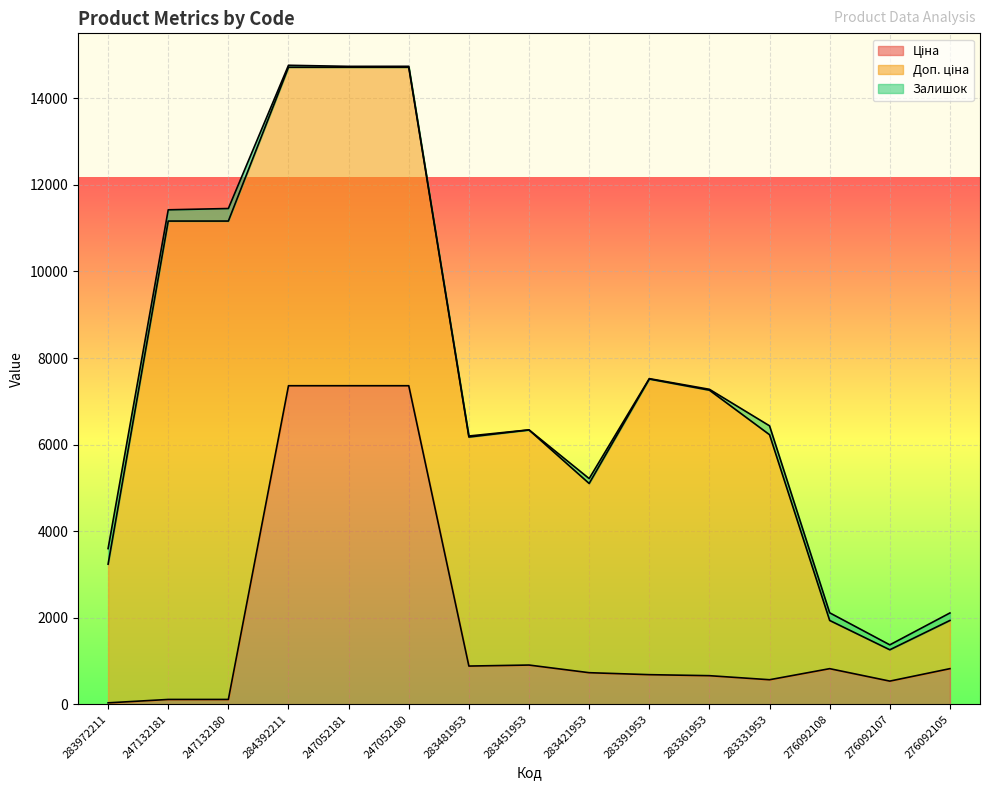

What is the difference between the maximum and minimum values in the Доп. ціна series?

10331.0